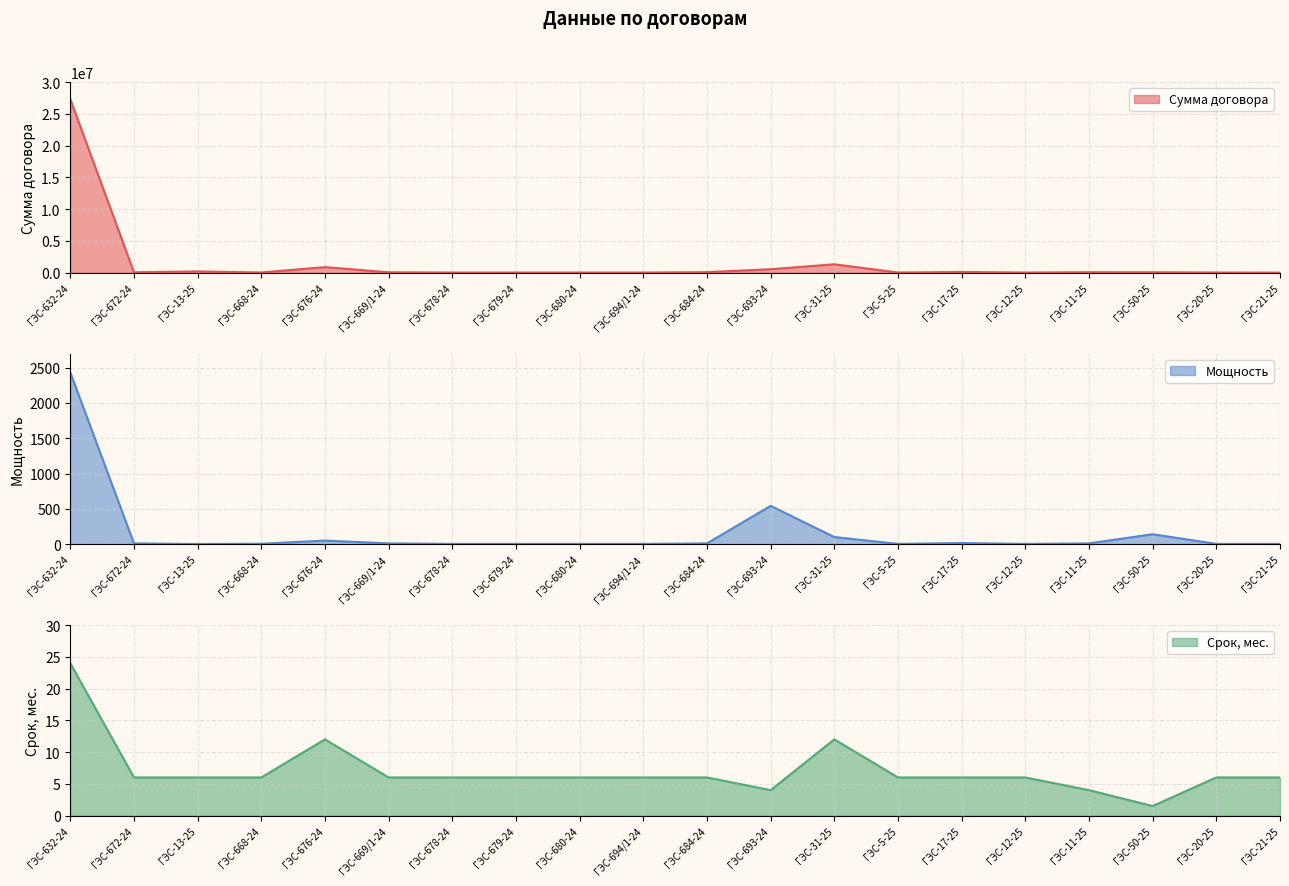

True or false: Мощность and Сумма договора cross at least once.

False